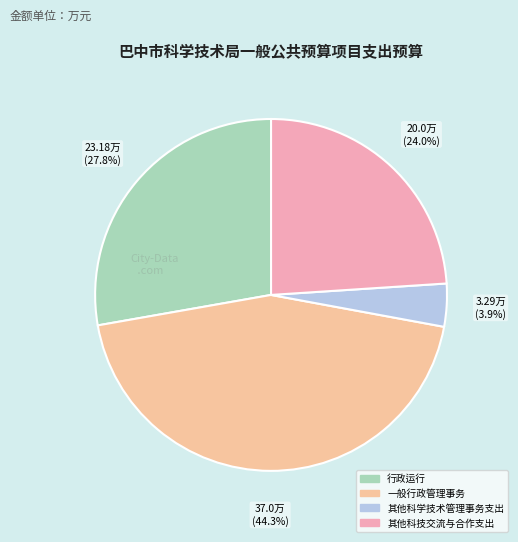

To the nearest percent, what is the combined percentage of 一般行政管理事务 and 其他科技交流与合作支出?

68%